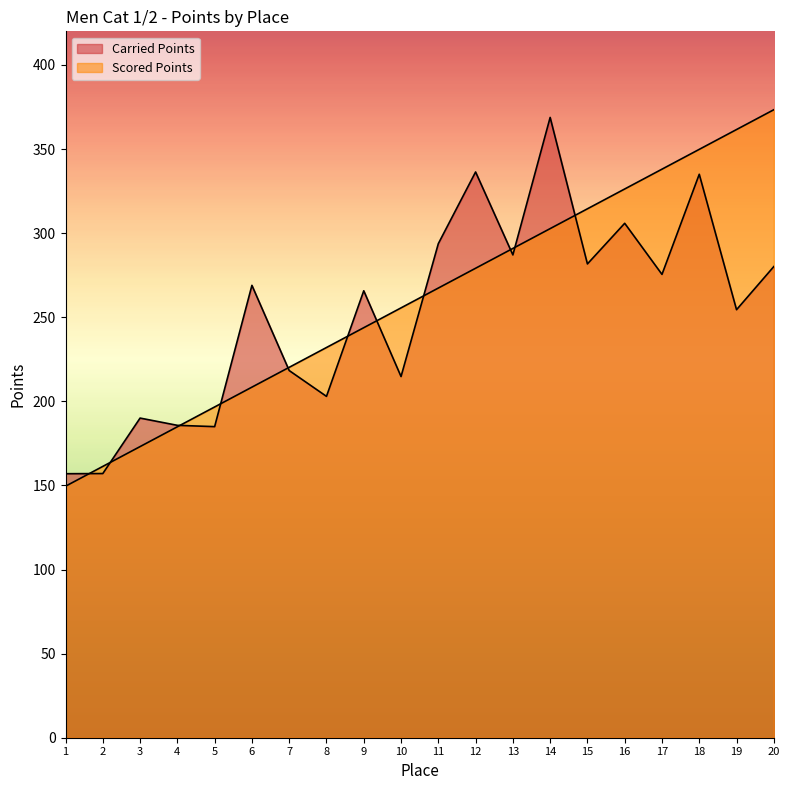

How many categories are shown in the chart?

20